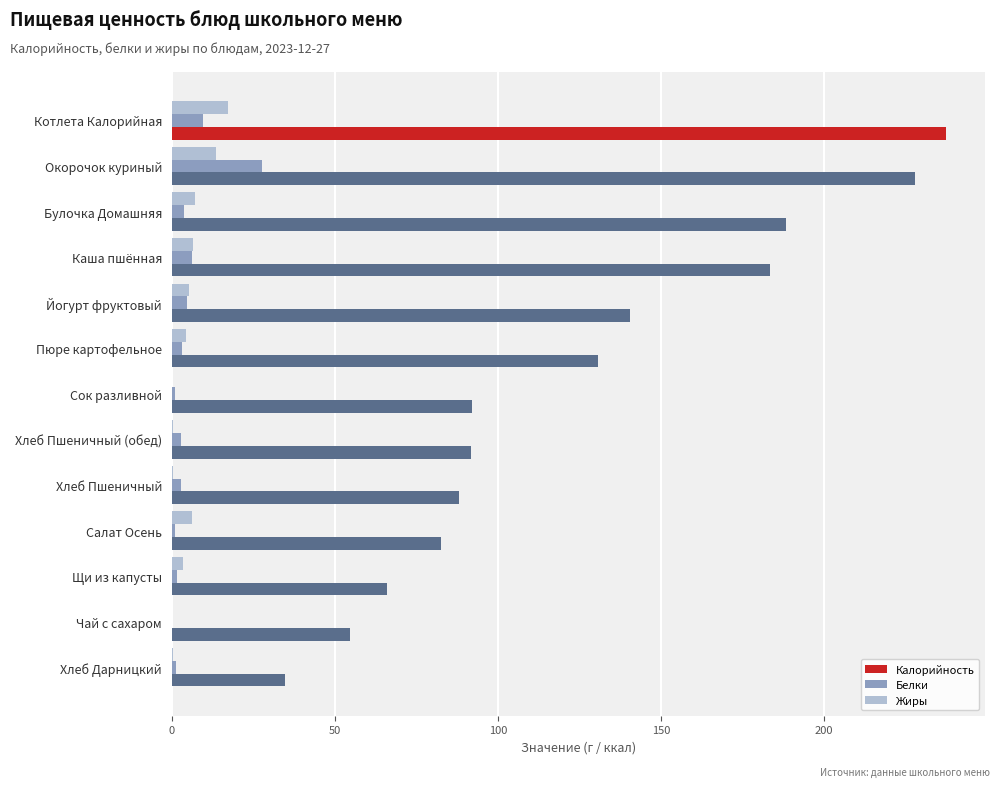

Which series has the largest total across all categories?

Калорийность